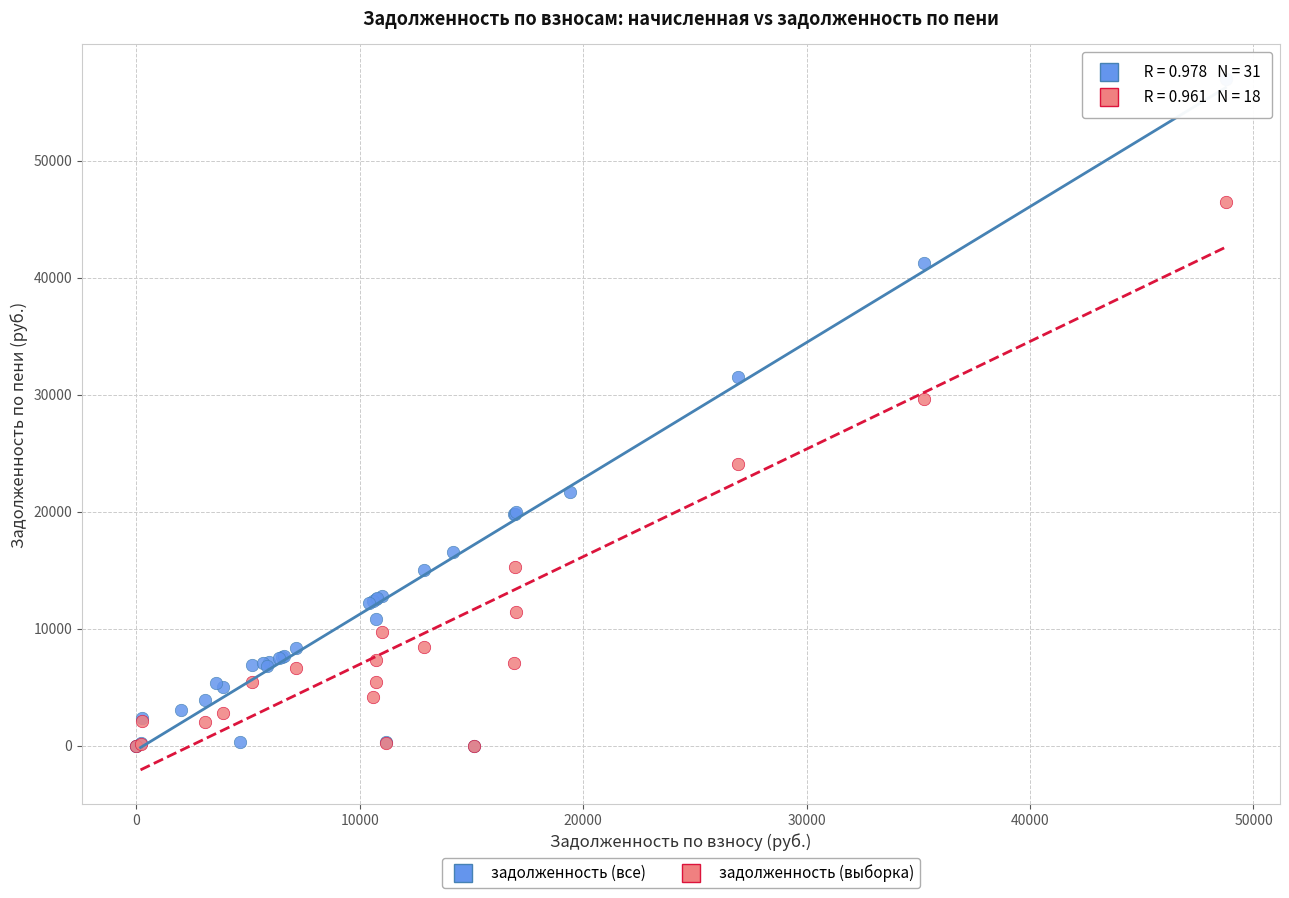

Which series reaches the maximum Y coordinate?

задолженность (все)